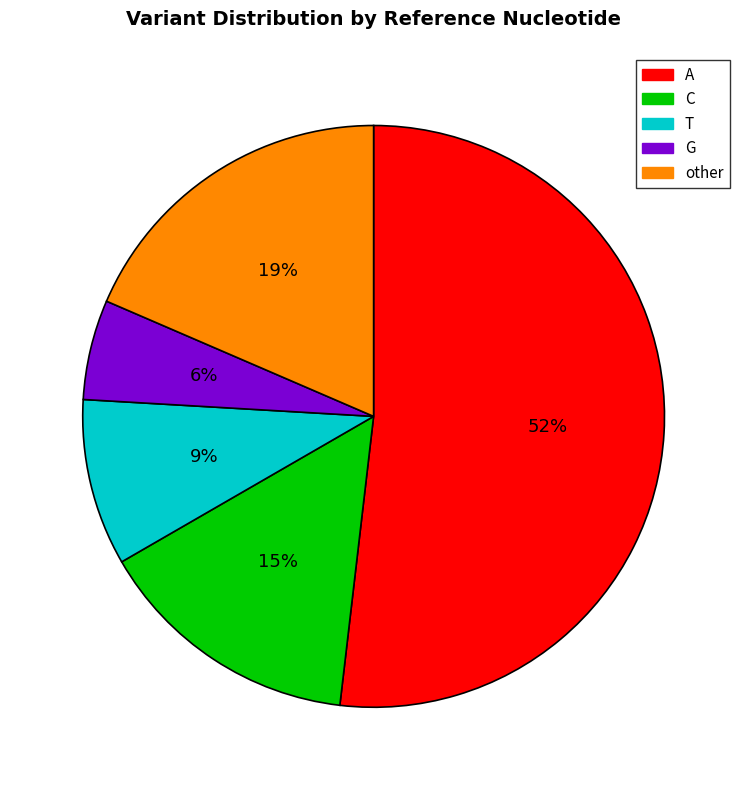

Is T the majority of the pie?

No